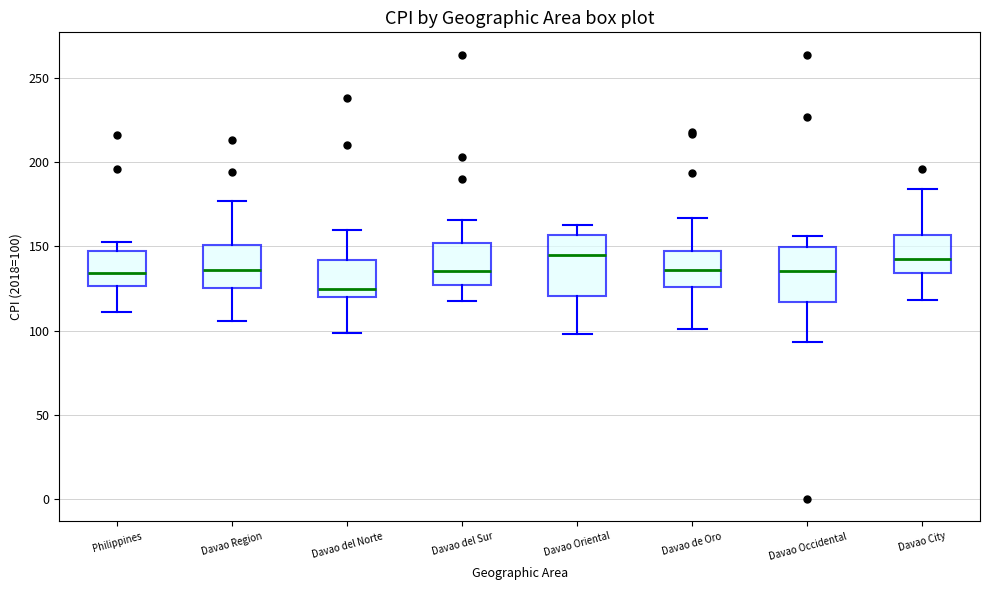

Reading left to right, transcribe this box plot: for each box, give where its median line is, the range the box spans, and where its two whiskers end, as read against the y-axis. The values are not printed on the chart, so give them approximately, as read against the axis.

Philippines: median 135, box 125 to 145, whiskers 110 to 155
Davao Region: median 135, box 125 to 150, whiskers 105 to 175
Davao del Norte: median 125, box 120 to 140, whiskers 100 to 160
Davao del Sur: median 135, box 125 to 150, whiskers 120 to 165
Davao Oriental: median 145, box 120 to 155, whiskers 100 to 165
Davao de Oro: median 135, box 125 to 150, whiskers 100 to 165
Davao Occidental: median 135, box 115 to 150, whiskers 95 to 155
Davao City: median 140, box 135 to 155, whiskers 120 to 185